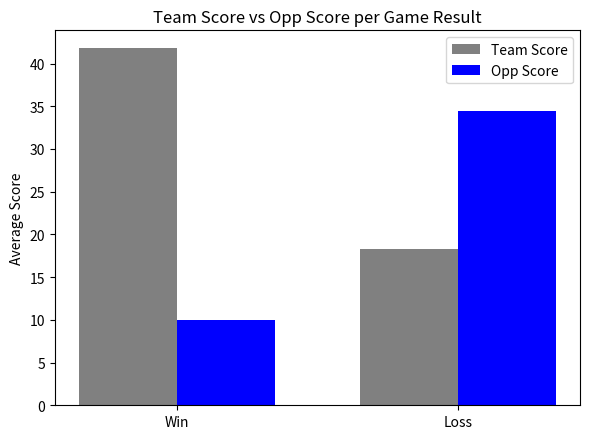

What is the difference between the Opp Score values at Win and Loss?

24.5